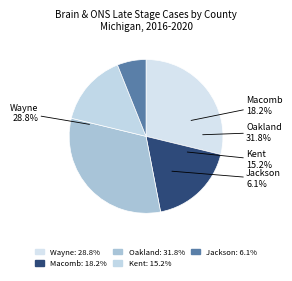

Is there any slice that represents more than half of the pie?

No